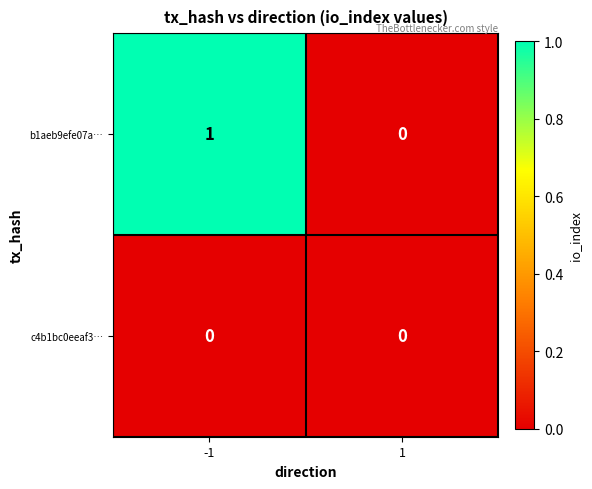

The b1aeb9efe07a… series shows 0 at 1. True or false?

True